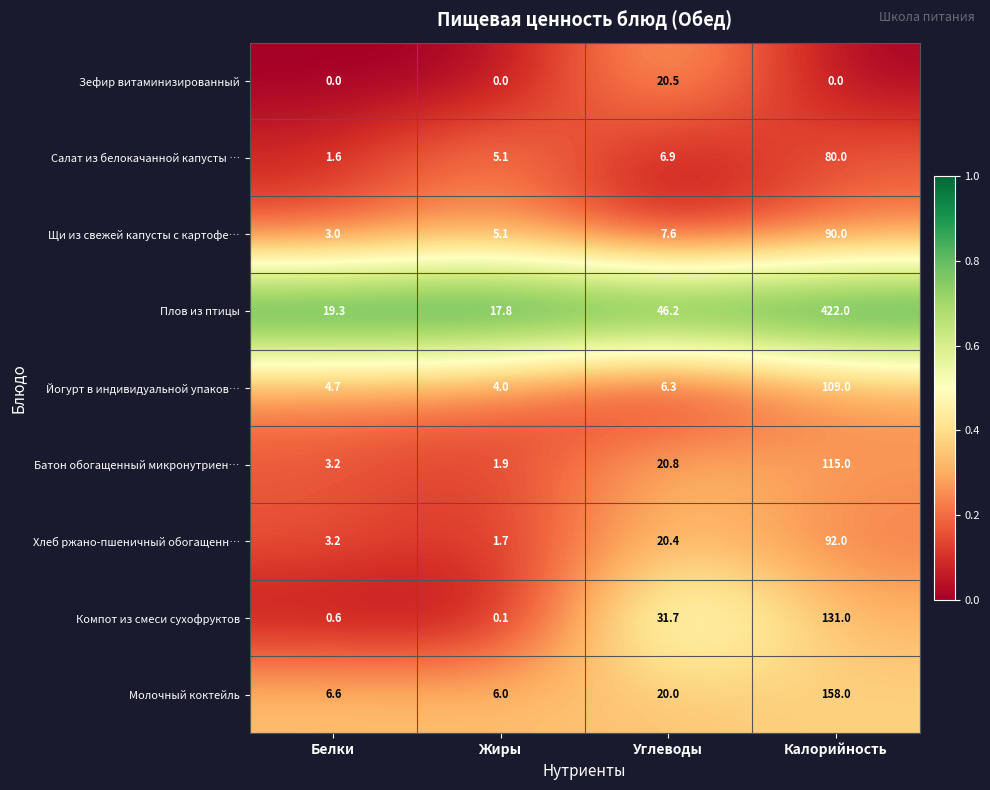

What is the total value across all series at Калорийность?

1197.0